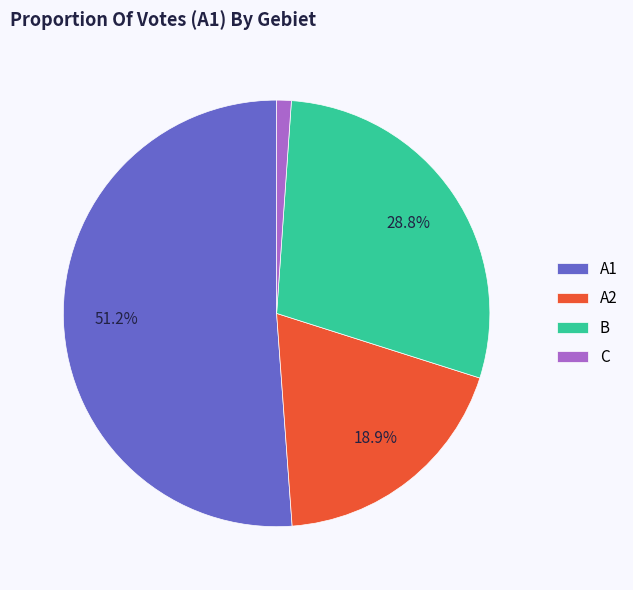

Approximately how many times larger is the value at A2 compared to B?

0.7